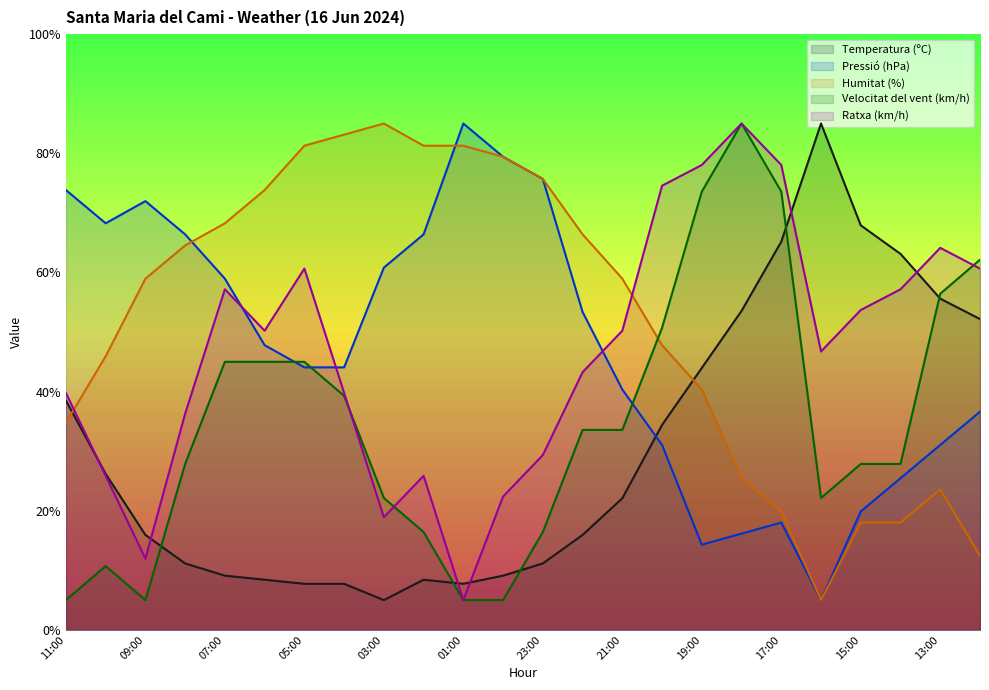

Which series has the largest total across all categories?

Humitat (%)